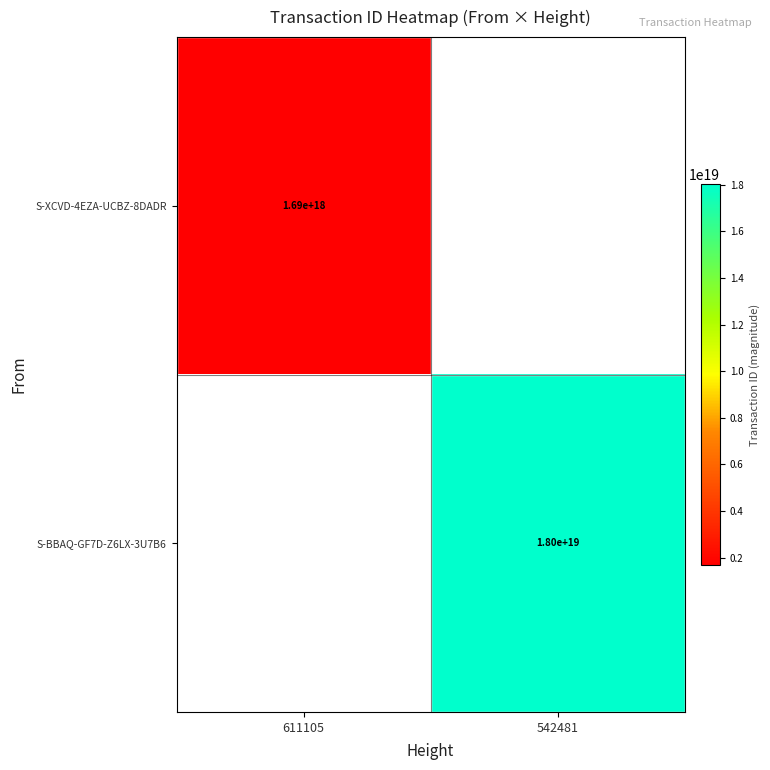

The value of S-BBAQ-GF7D-Z6LX-3U7B6 at 542481 is 23996025264826519552. True or false?

False